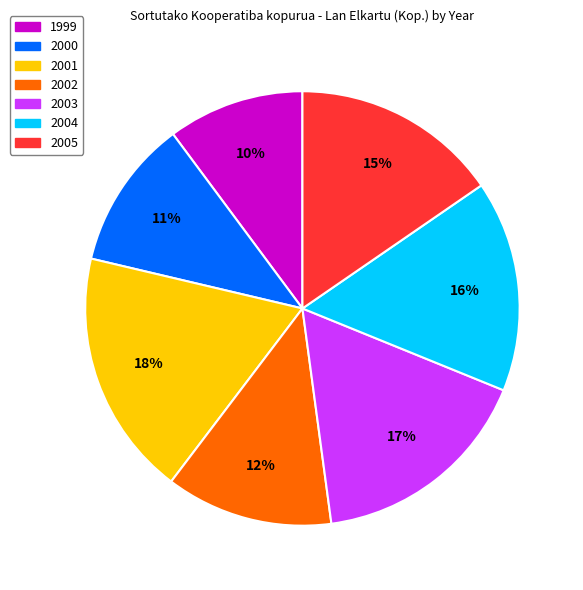

Count the number of slices in the pie.

7